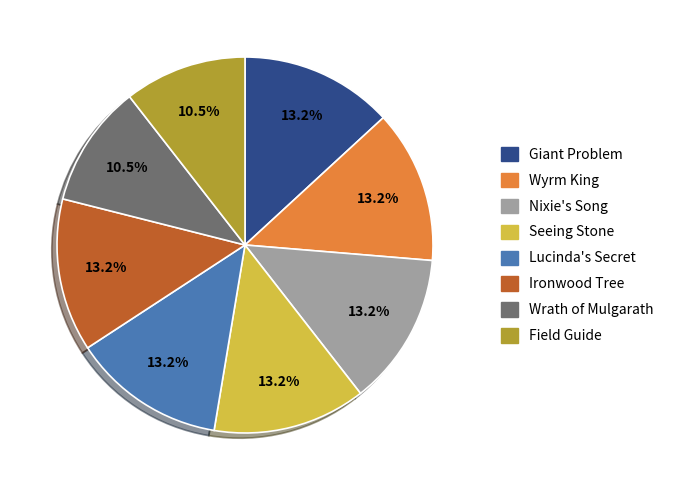

What is the total percentage of Giant Problem and Seeing Stone?

26.3%